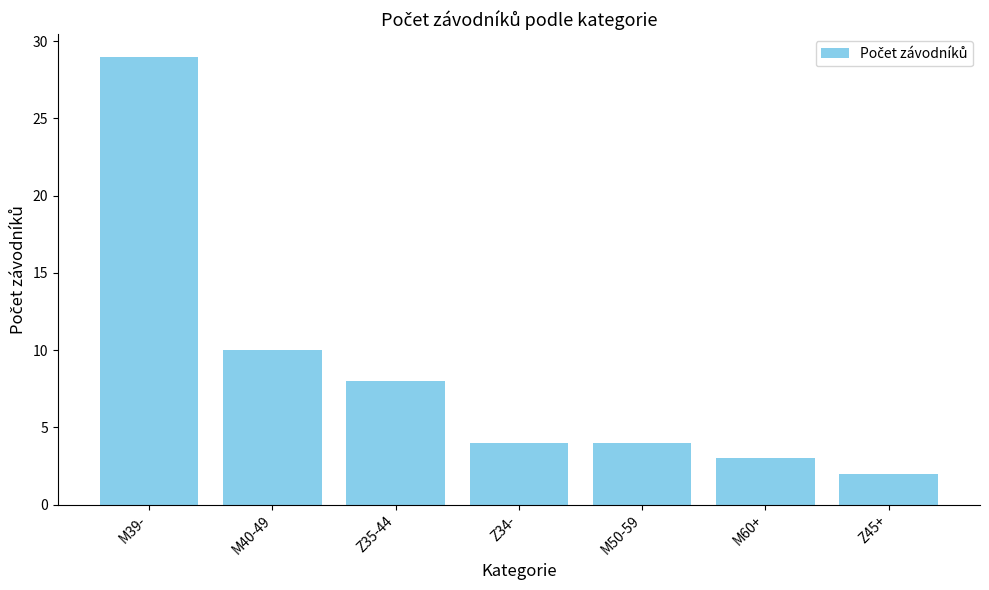

How many distinct data groups are displayed?

1